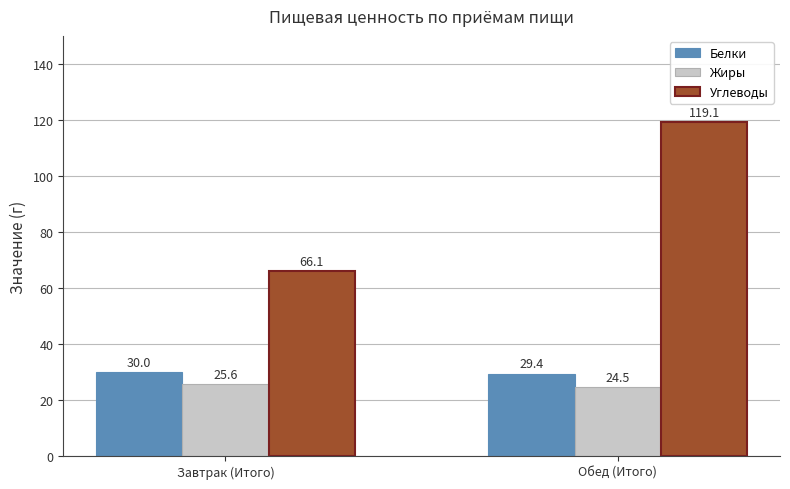

Reading left to right, list all the values displayed in this chart.

Белки: Завтрак (Итого)=30.0	Обед (Итого)=29.4
Жиры: Завтрак (Итого)=25.6	Обед (Итого)=24.5
Углеводы: Завтрак (Итого)=66.1	Обед (Итого)=119.1